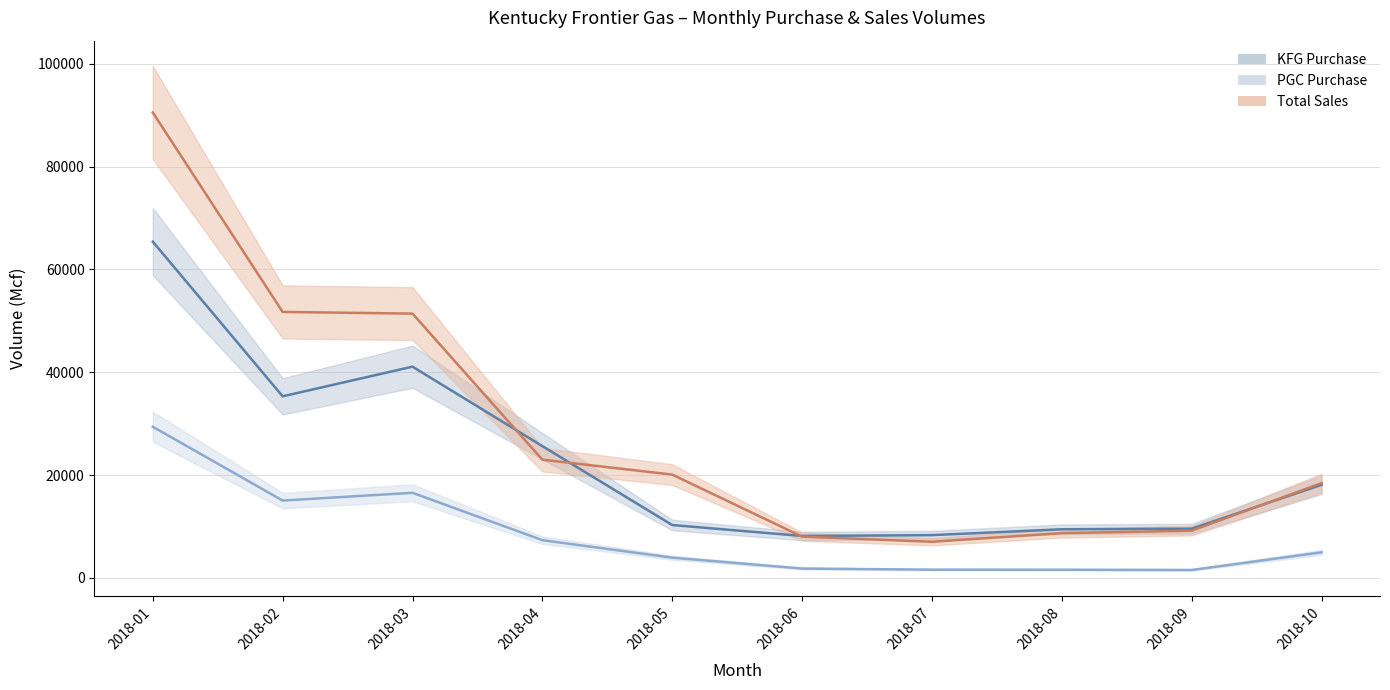

At how many categories does at least one series exceed 9207?

8